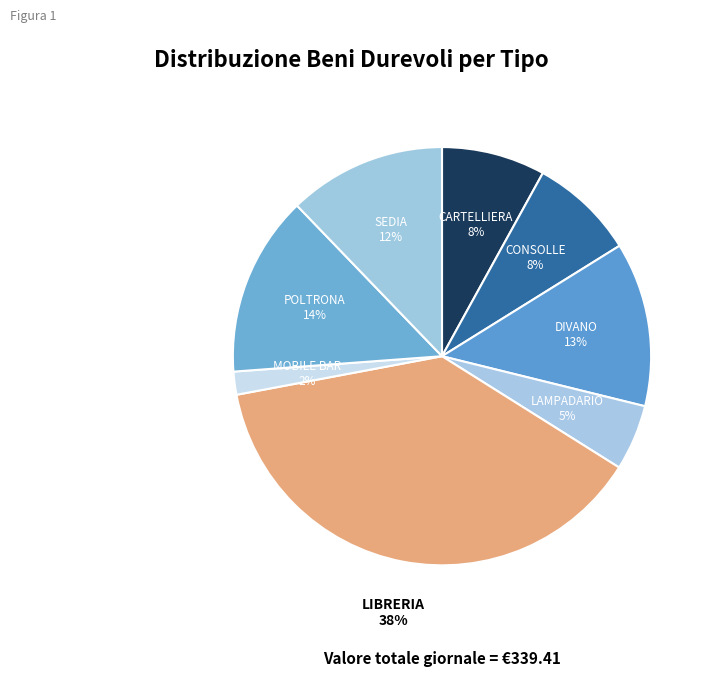

To the nearest percent, what is the average slice percentage?

12%